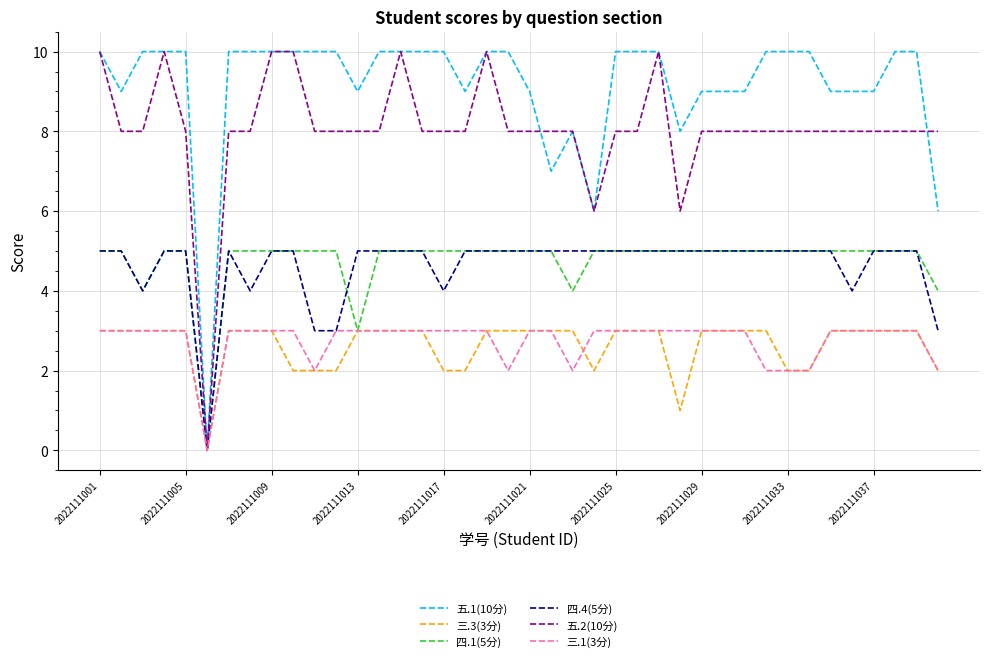

Reading left to right, list all the values displayed in this chart.

五.1(10分): 10	9	10	10	10	0	10	10	10	10	10	10	9	10	10	10	10	9	10	10	9	7	8	6	10	10	10	8	9	9	9	10	10	10	9	9	9	10	10	6
三.3(3分): 3	3	3	3	3	0	3	3	3	2	2	2	3	3	3	3	2	2	3	3	3	3	3	2	3	3	3	1	3	3	3	3	2	2	3	3	3	3	3	2
四.1(5分): 5	5	4	5	5	0	5	5	5	5	5	5	3	5	5	5	5	5	5	5	5	5	4	5	5	5	5	5	5	5	5	5	5	5	5	5	5	5	5	4
四.4(5分): 5	5	4	5	5	0	5	4	5	5	3	3	5	5	5	5	4	5	5	5	5	5	5	5	5	5	5	5	5	5	5	5	5	5	5	4	5	5	5	3
五.2(10分): 10	8	8	10	8	0	8	8	10	10	8	8	8	8	10	8	8	8	10	8	8	8	8	6	8	8	10	6	8	8	8	8	8	8	8	8	8	8	8	8
三.1(3分): 3	3	3	3	3	0	3	3	3	3	2	3	3	3	3	3	3	3	3	2	3	3	2	3	3	3	3	3	3	3	3	2	2	2	3	3	3	3	3	2